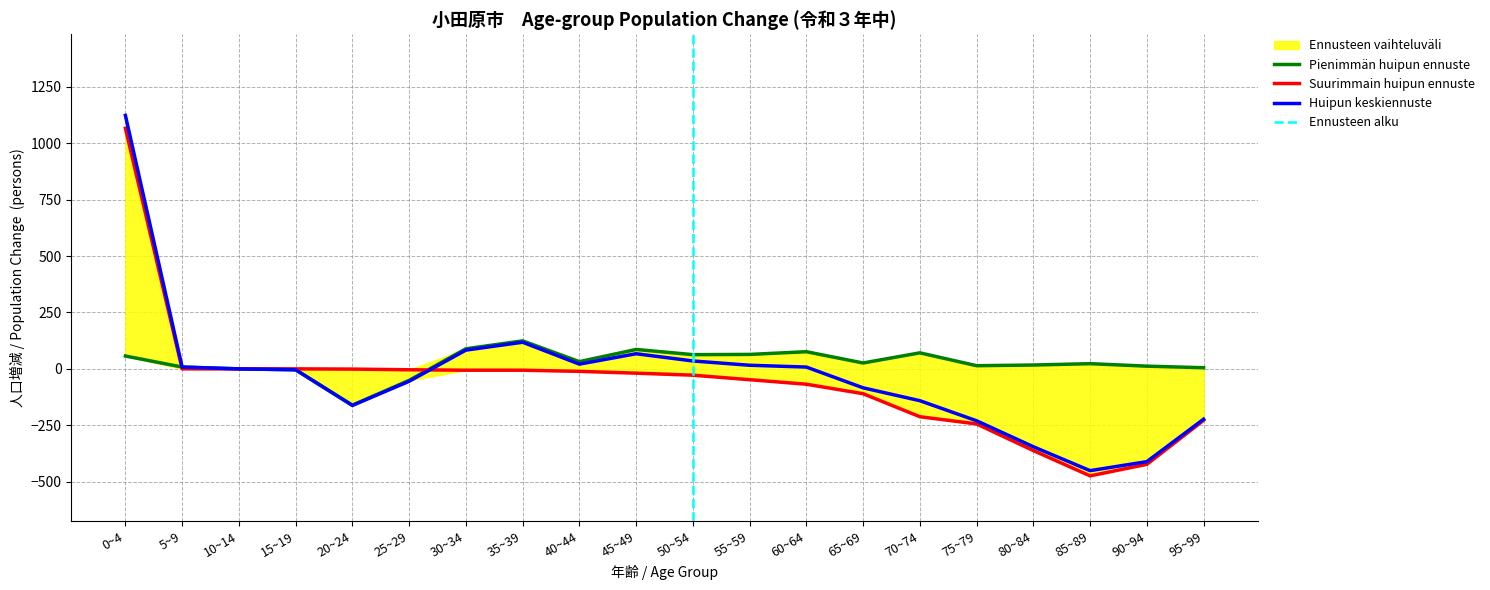

What is the maximum value for Huipun keskiennuste?

1123